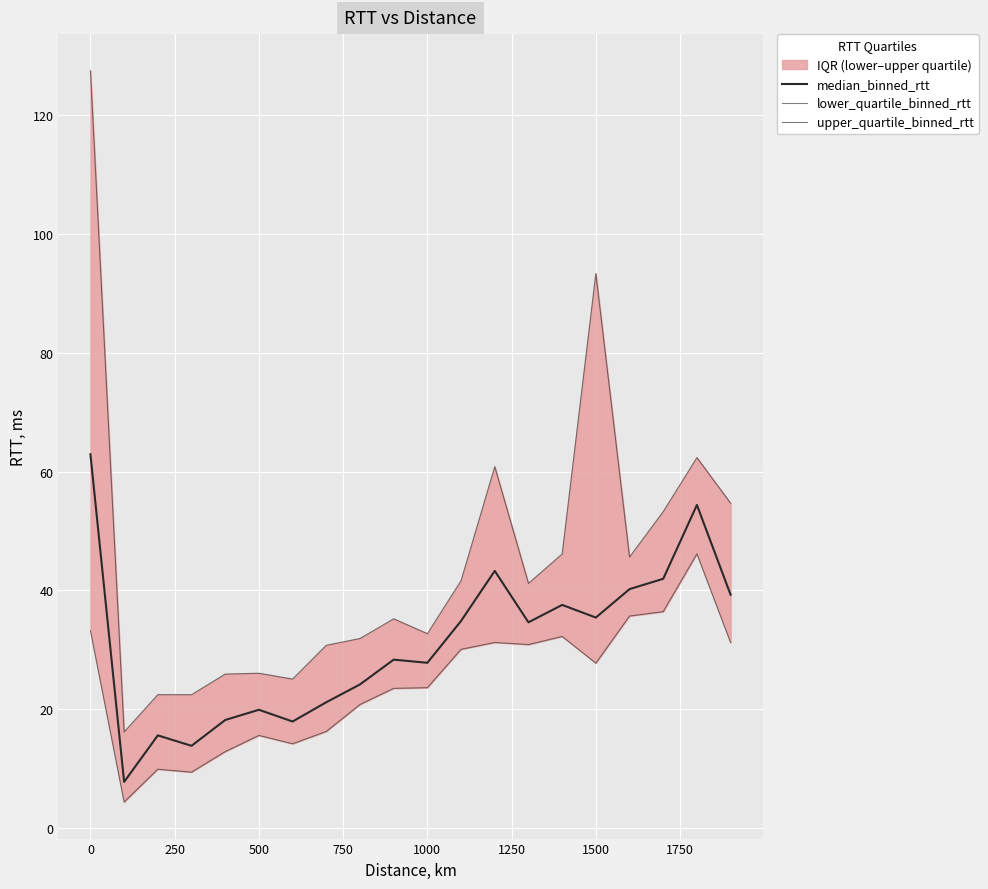

How many categories are shown in the chart?

20